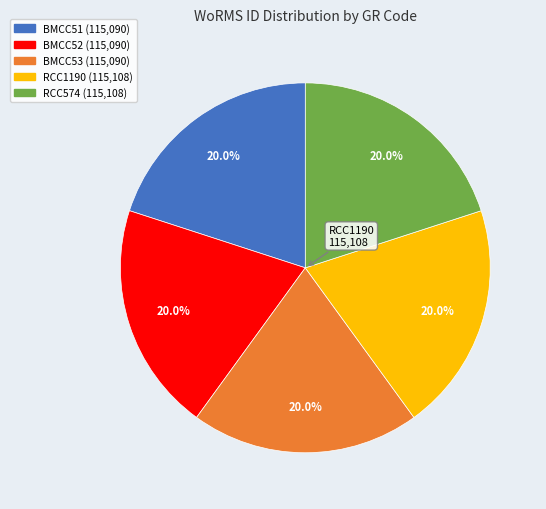

Is there any slice that represents more than half of the pie?

No